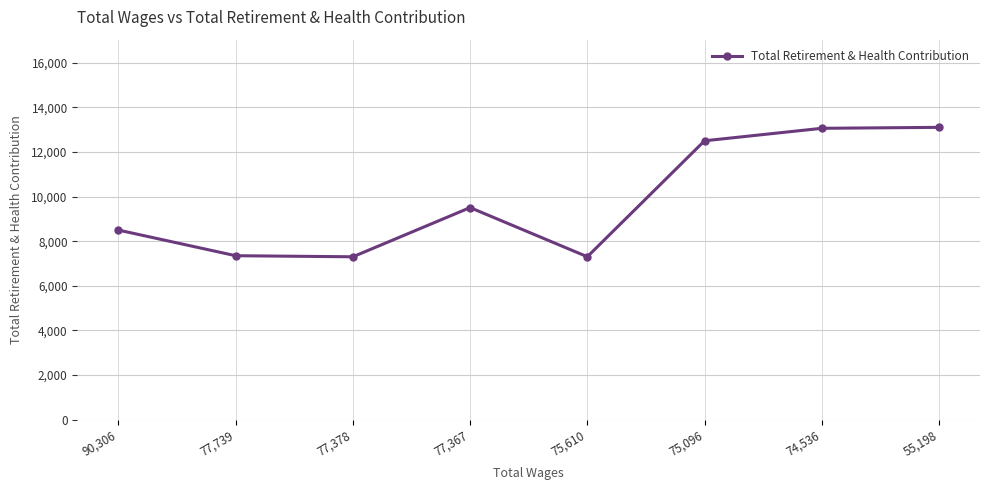

What is the greatest value displayed?

13106